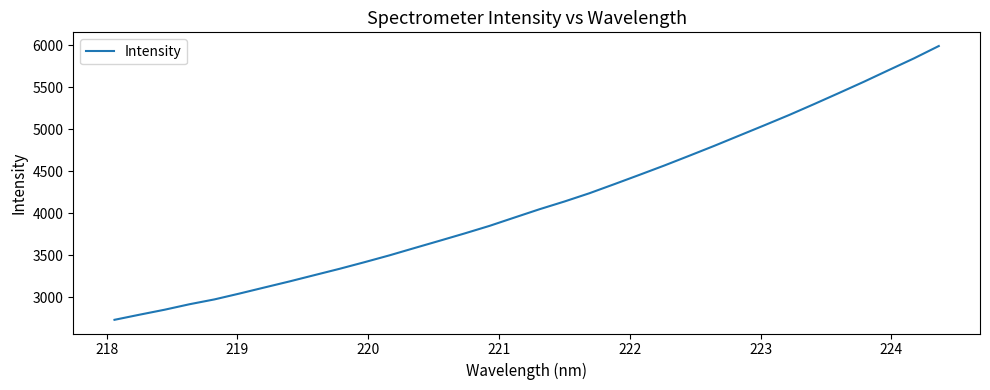

What is the difference between the maximum and minimum values?

3259.8